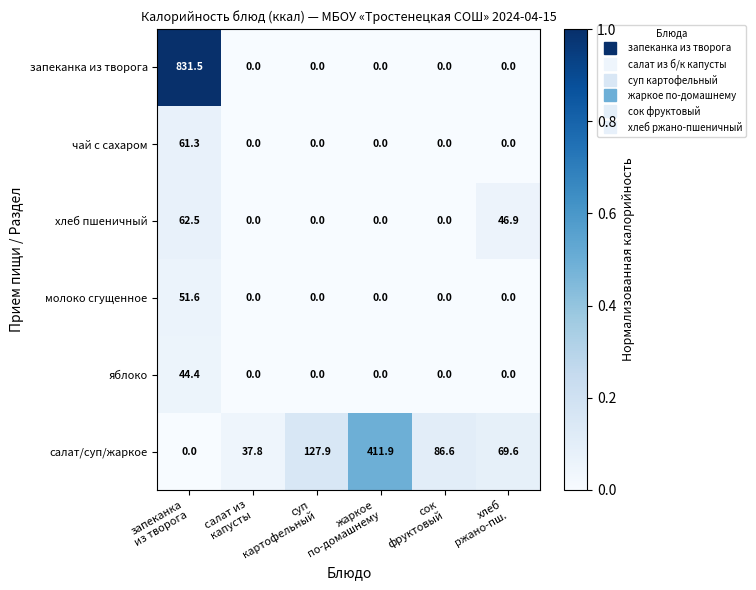

Rank the series by their maximum value, from highest to lowest.

запеканка из творога, салат/суп/жаркое, хлеб пшеничный, чай с сахаром, молоко сгущенное, яблоко